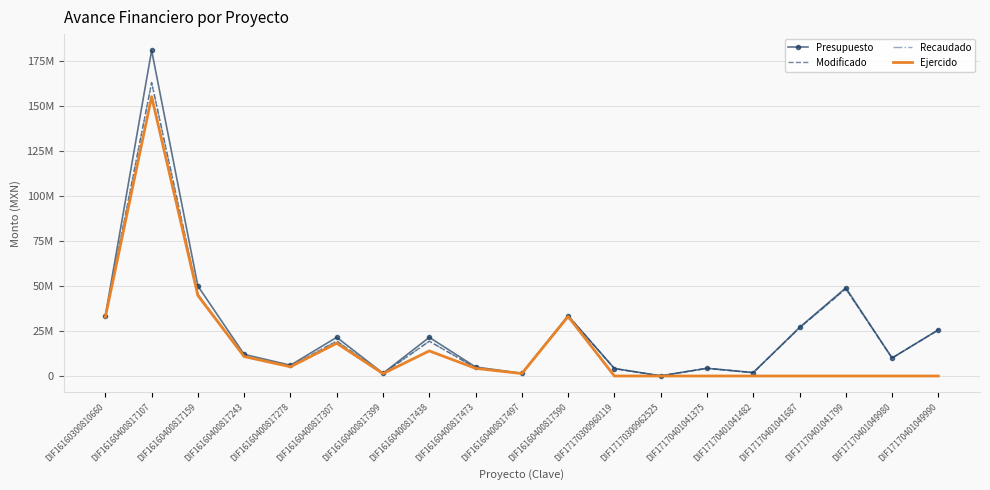

Reading right to left, extract all data points from this chart.

Presupuesto: DIF17170401049990=25650000.0	DIF17170401049980=10000000.0	DIF17170401041799=49000000.0	DIF17170401041687=27000000.0	DIF17170401041482=1890260.1	DIF17170401041375=4300000.0	DIF17170300962525=109739.9	DIF17170300960119=4162500.0	DIF16160400817590=33500000.0	DIF16160400817497=1500000.0	DIF16160400817473=5000000.0	DIF16160400817438=21500000.0	DIF16160400817399=1500000.0	DIF16160400817307=21500000.0	DIF16160400817278=6000000.0	DIF16160400817243=12000000.0	DIF16160400817159=50000000.0	DIF16160400817107=181000000.0	DIF16160300810660=33500000.0
Modificado: DIF17170401049990=25650000.0	DIF17170401049980=10000000.0	DIF17170401041799=48461000.0	DIF17170401041687=26703000.0	DIF17170401041482=1869467.3	DIF17170401041375=4252700.0	DIF17170300962525=108532.7	DIF17170300960119=4116712.5	DIF16160400817590=33500000.0	DIF16160400817497=1350171.8	DIF16160400817473=4512271.9	DIF16160400817438=19349232.7	DIF16160400817399=1350229.6	DIF16160400817307=19413029.9	DIF16160400817278=5401750.1	DIF16160400817243=10847051.2	DIF16160400817159=45329806.8	DIF16160400817107=163100058.6	DIF16160300810660=33131500.0
Recaudado: DIF17170401049990=25650000.0	DIF17170401049980=10000000.0	DIF17170401041799=48461000.0	DIF17170401041687=26703000.0	DIF17170401041482=1869467.3	DIF17170401041375=4252700.0	DIF17170300962525=108532.7	DIF17170300960119=4116712.5	DIF16160400817590=33500000.0	DIF16160400817497=1350171.8	DIF16160400817473=4512271.9	DIF16160400817438=19349232.7	DIF16160400817399=1350229.6	DIF16160400817307=19413029.9	DIF16160400817278=5401750.1	DIF16160400817243=10847051.2	DIF16160400817159=45329806.8	DIF16160400817107=163100058.6	DIF16160300810660=33131500.0
Ejercido: DIF17170401049990=0.0	DIF17170401049980=0.0	DIF17170401041799=0.0	DIF17170401041687=0.0	DIF17170401041482=0.0	DIF17170401041375=0.0	DIF17170300962525=0.0	DIF17170300960119=0.0	DIF16160400817590=33081532.1	DIF16160400817497=1350171.8	DIF16160400817473=4262182.0	DIF16160400817438=13944757.9	DIF16160400817399=1317117.0	DIF16160400817307=18191052.7	DIF16160400817278=5130400.0	DIF16160400817243=10798953.0	DIF16160400817159=44722134.3	DIF16160400817107=155278039.7	DIF16160300810660=32772695.2